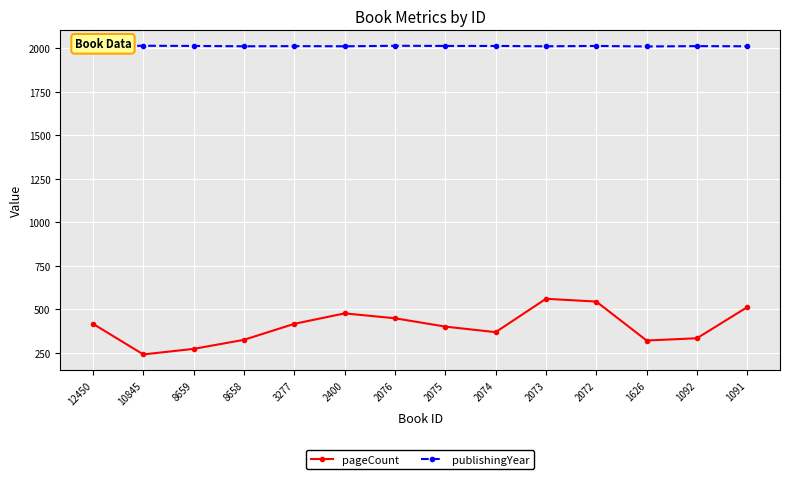

True or false: pageCount has more than 1 points higher than both neighbors.

True